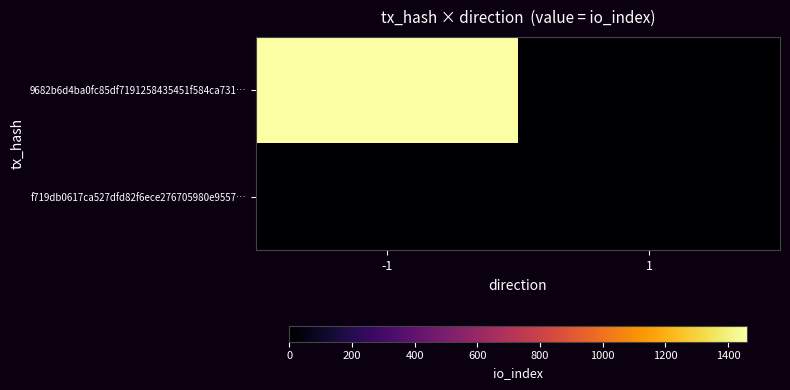

Which has a higher value, 1 or -1?

-1